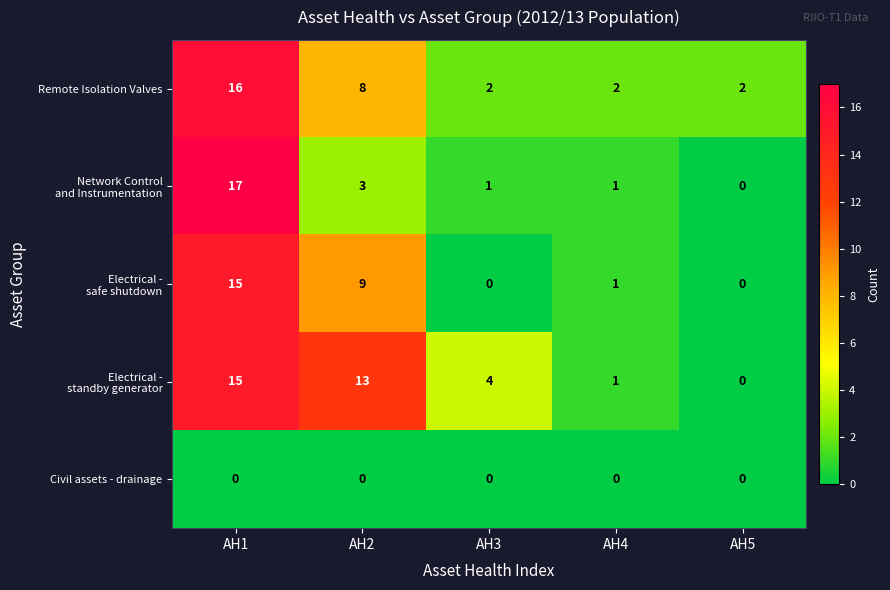

What is the difference between the highest and lowest values at AH2?

13